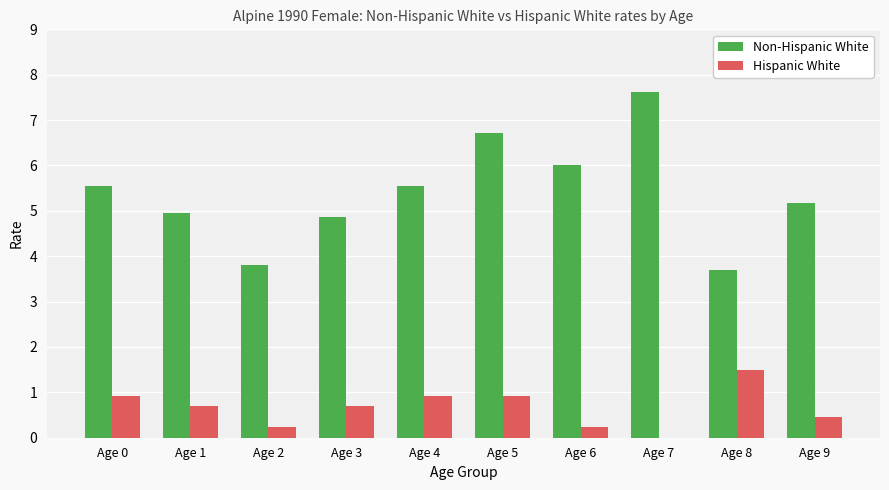

Is the value of Non-Hispanic White at Age 7 greater than the value of Hispanic White at Age 7?

Yes